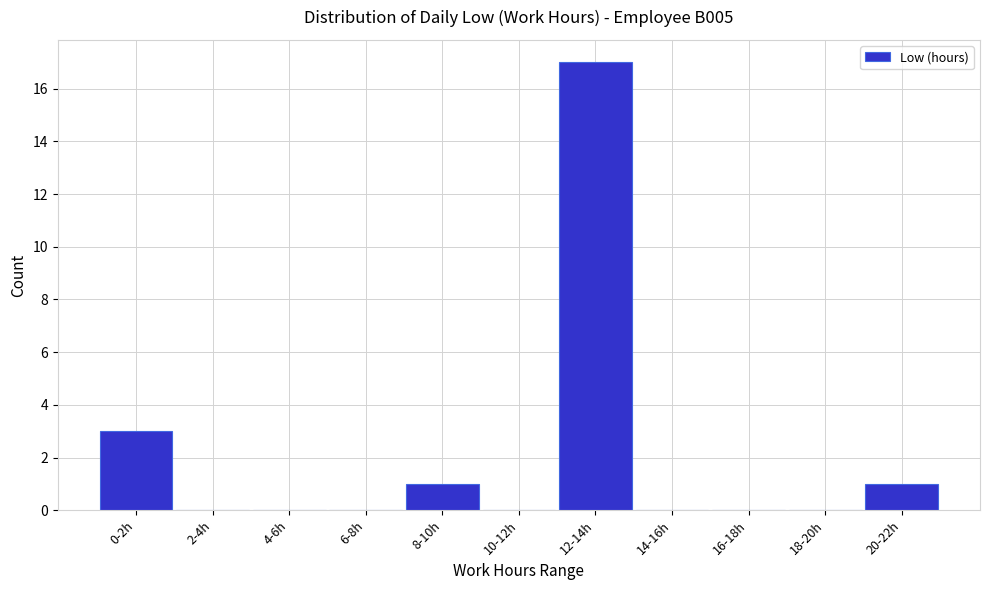

Reading right to left, transcribe all the data shown in this chart.

20-22h=1	18-20h=0	16-18h=0	14-16h=0	12-14h=17	10-12h=0	8-10h=1	6-8h=0	4-6h=0	2-4h=0	0-2h=3